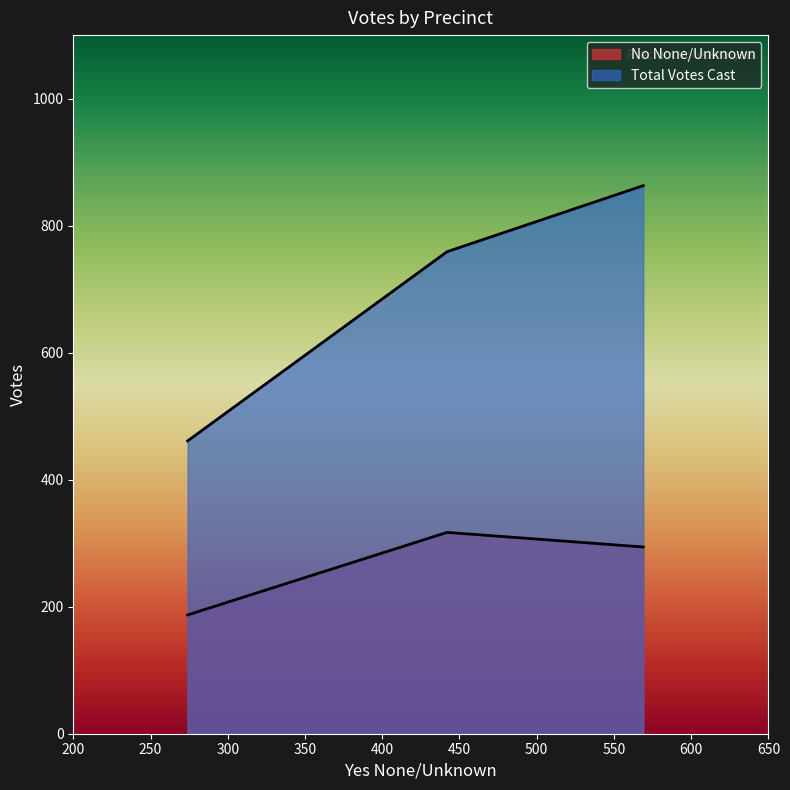

Reading left to right, what are all the values shown in this chart?

No None/Unknown: Dexter Township, Precinct 1=294	Dexter Township, Precinct 2=317	Dexter Township, Precinct 3=187
Total Votes Cast: Dexter Township, Precinct 1=863	Dexter Township, Precinct 2=759	Dexter Township, Precinct 3=461